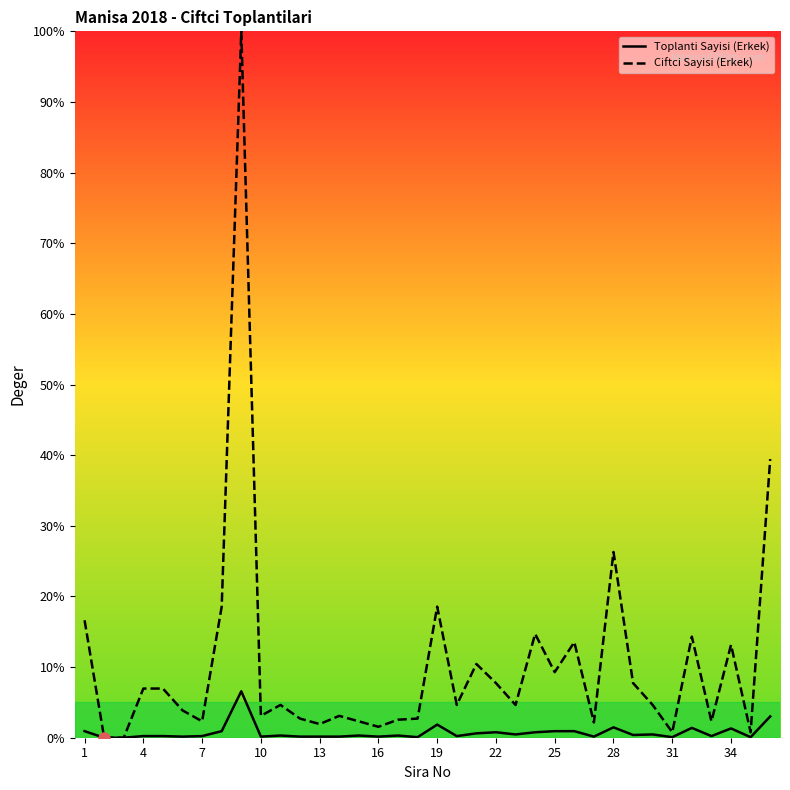

Which series reaches the maximum Y coordinate?

Ciftci Sayisi (Erkek)